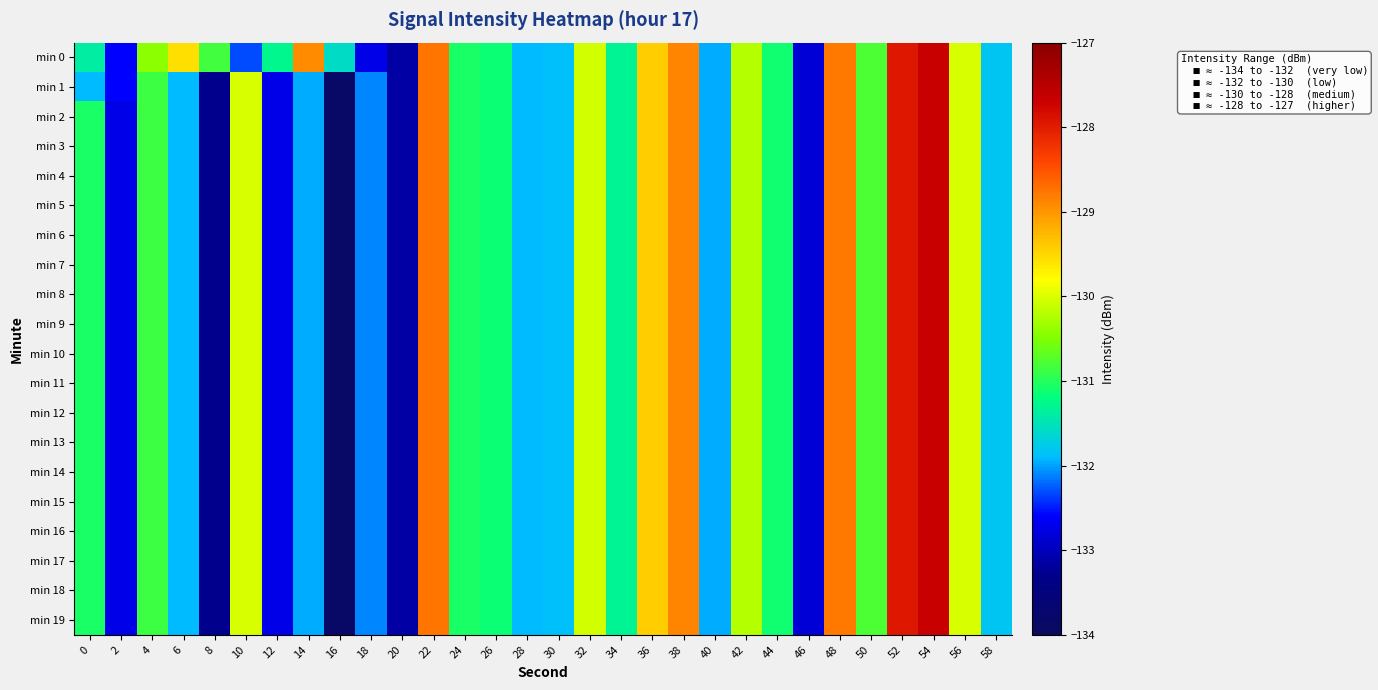

Between 24 and 40, which series saw the biggest shift?

min 0